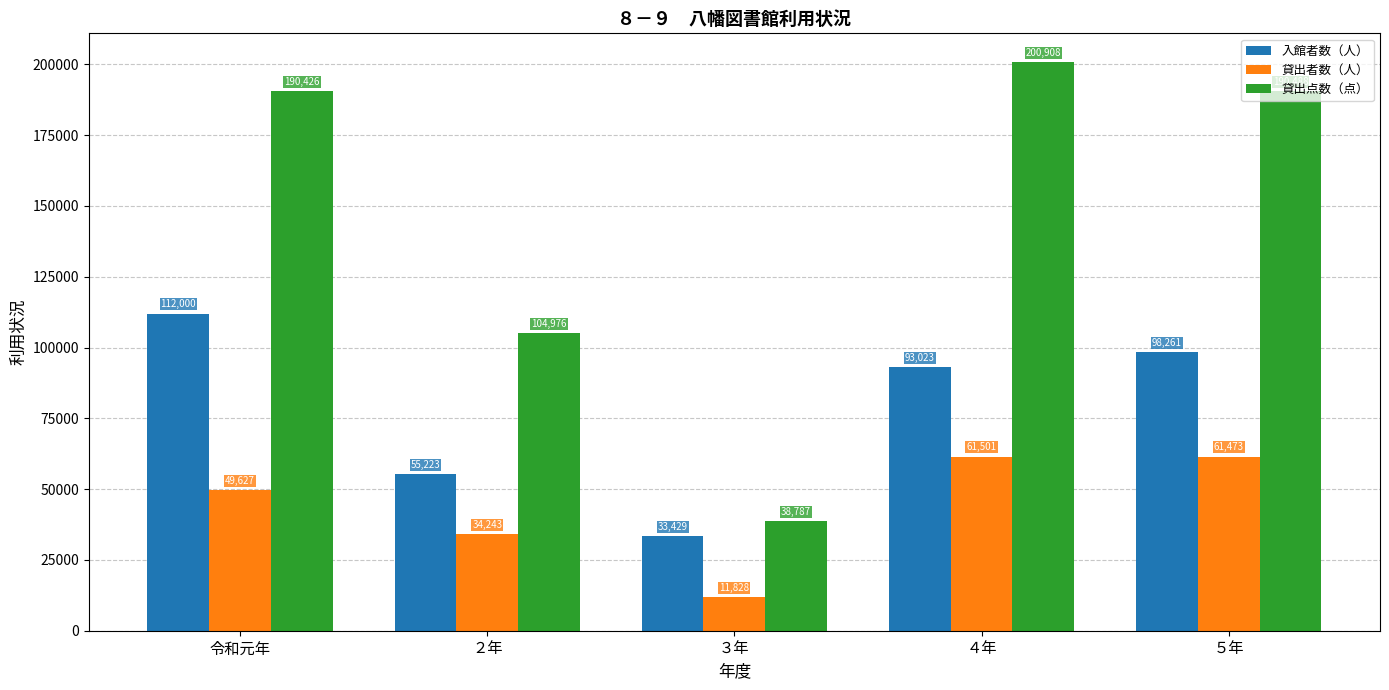

What is the spread (max minus min) of values at ５年?

129015